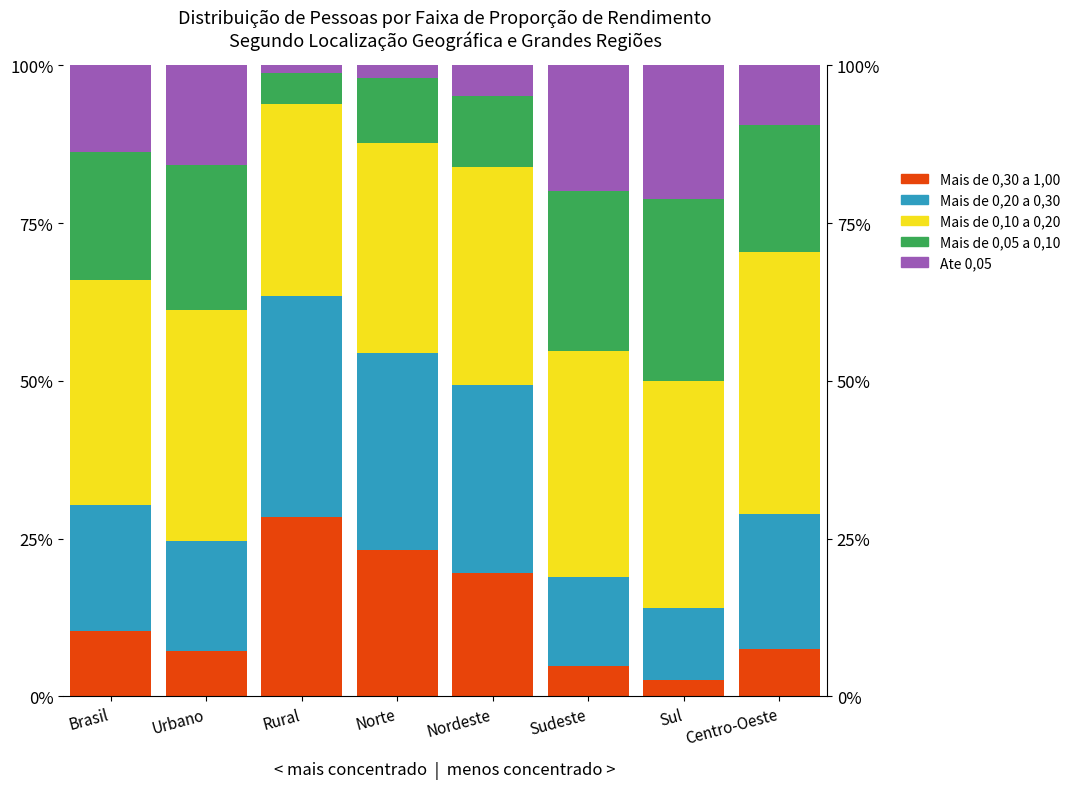

Read the Mais de 0,20 a 0,30 value at Norte.

31.3